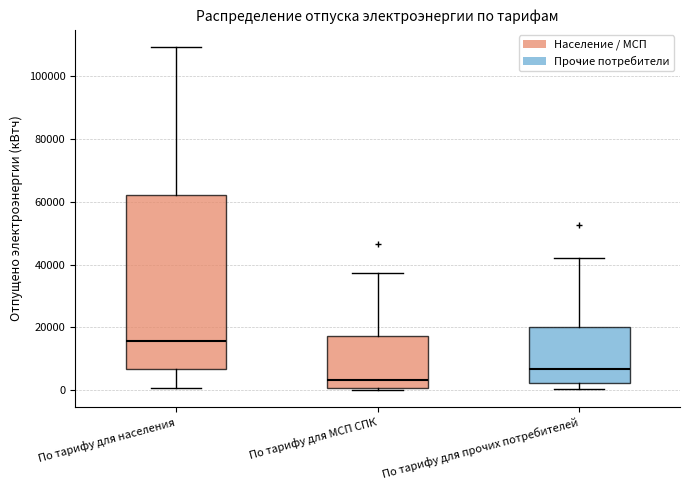

Reading left to right, transcribe this box plot: for each box, give where its median line is, the range the box spans, and where its two whiskers end, as read against the y-axis. The values are not printed on the chart, so give them approximately, as read against the axis.

По тарифу для населения: median 16000, box 6000 to 62000, whiskers 0 to 110000
По тарифу для МСП СПК: median 4000, box 0 to 18000, whiskers 0 (just below the box's lower edge) to 38000
По тарифу для прочих потребителей: median 6000, box 2000 to 20000, whiskers 0 to 42000